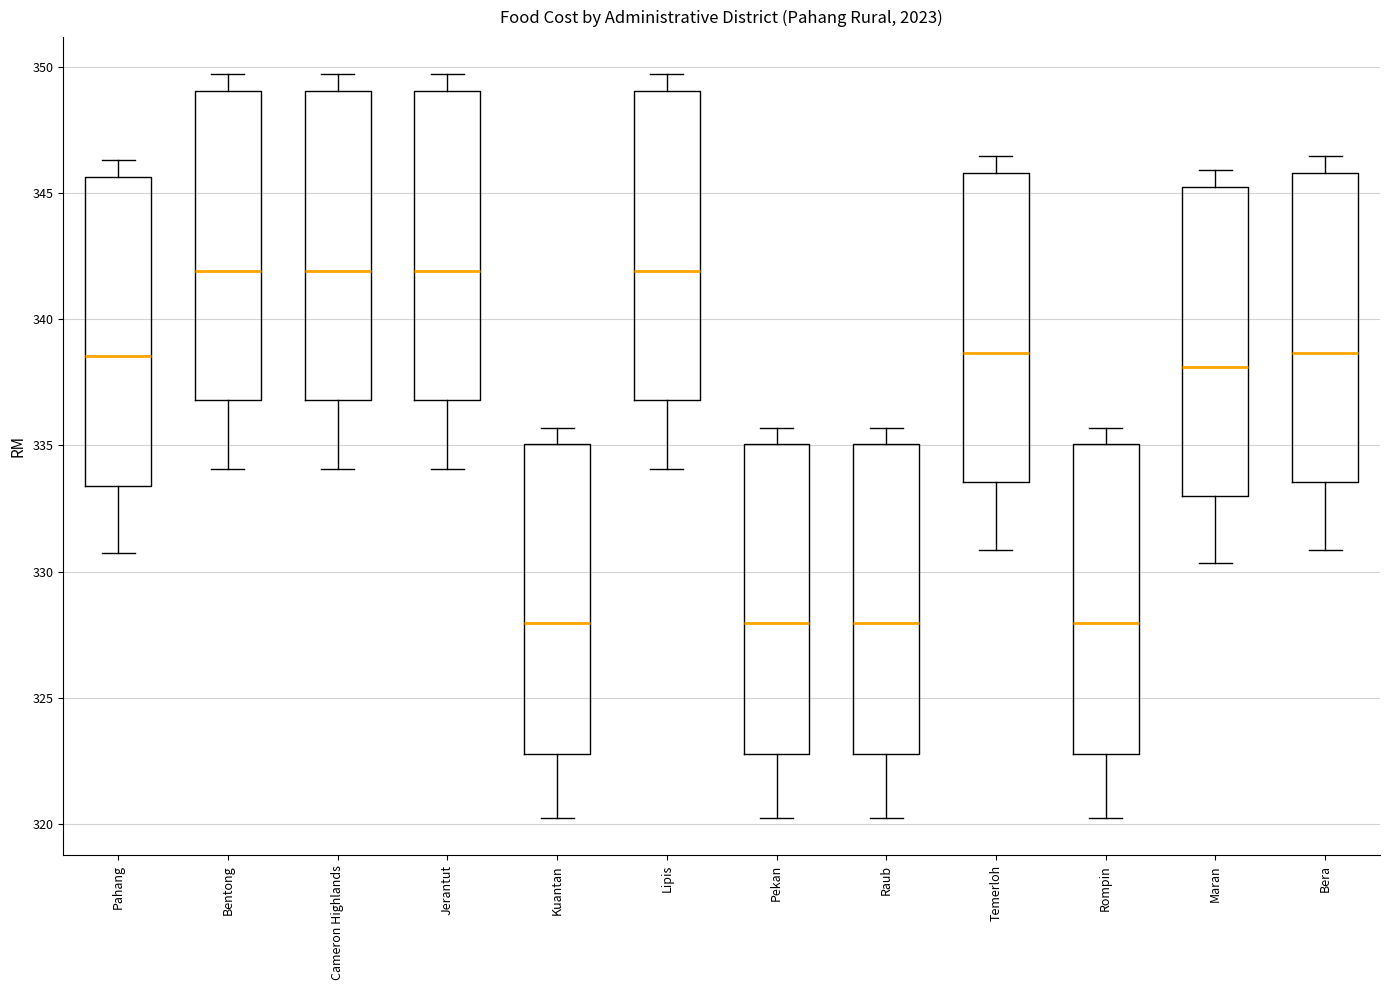

Reading left to right, read every box against the y-axis: the position of its median line, the range the box covers, and the ends of its whiskers. The values are not printed on the chart, so give them approximately, as read against the axis.

Pahang: median 338.5, box 333.5 to 345.5, whiskers 330.5 to 346.5
Bentong: median 342.0, box 337.0 to 349.0, whiskers 334.0 to 349.5
Cameron Highlands: median 342.0, box 337.0 to 349.0, whiskers 334.0 to 349.5
Jerantut: median 342.0, box 337.0 to 349.0, whiskers 334.0 to 349.5
Kuantan: median 328.0, box 323.0 to 335.0, whiskers 320.0 to 335.5
Lipis: median 342.0, box 337.0 to 349.0, whiskers 334.0 to 349.5
Pekan: median 328.0, box 323.0 to 335.0, whiskers 320.0 to 335.5
Raub: median 328.0, box 323.0 to 335.0, whiskers 320.0 to 335.5
Temerloh: median 338.5, box 333.5 to 346.0, whiskers 331.0 to 346.5
Rompin: median 328.0, box 323.0 to 335.0, whiskers 320.0 to 335.5
Maran: median 338.0, box 333.0 to 345.0, whiskers 330.5 to 346.0
Bera: median 338.5, box 333.5 to 346.0, whiskers 331.0 to 346.5